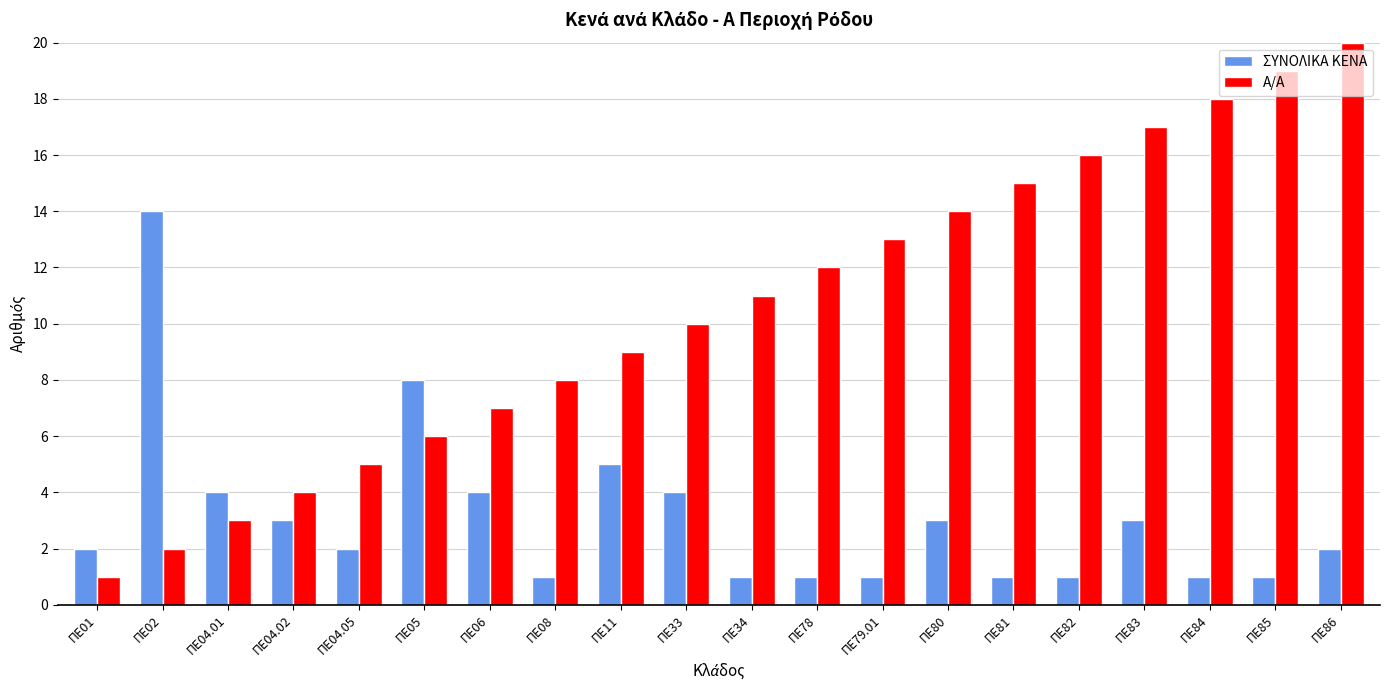

Is it true that ΣΥΝΟΛΙΚΑ ΚΕΝΑ equals 1 at ΠΕ79.01?

True